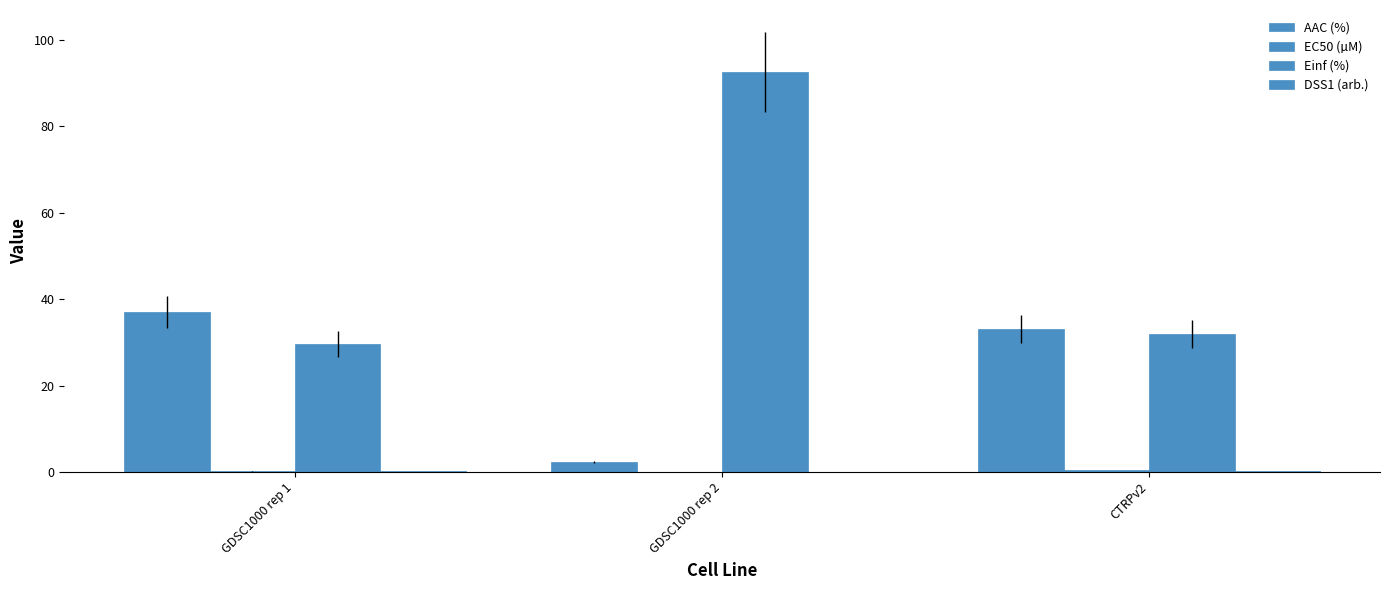

Which category has the lowest value across all series?

GDSC1000 rep 2